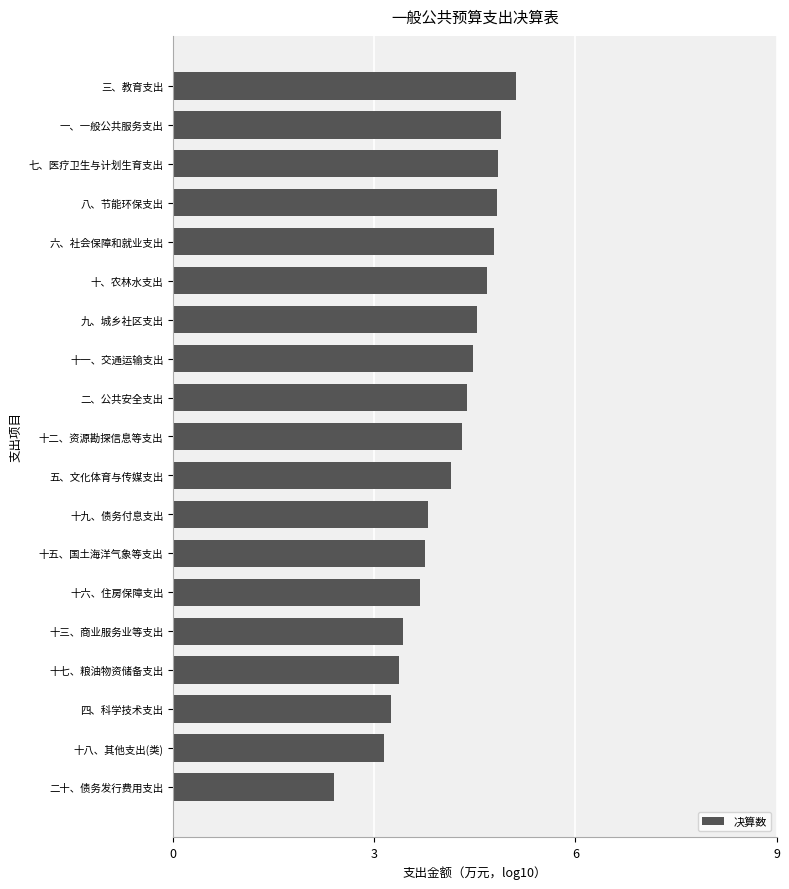

The chart shows a value of 6.8 at 十、农林水支出. True or false?

False